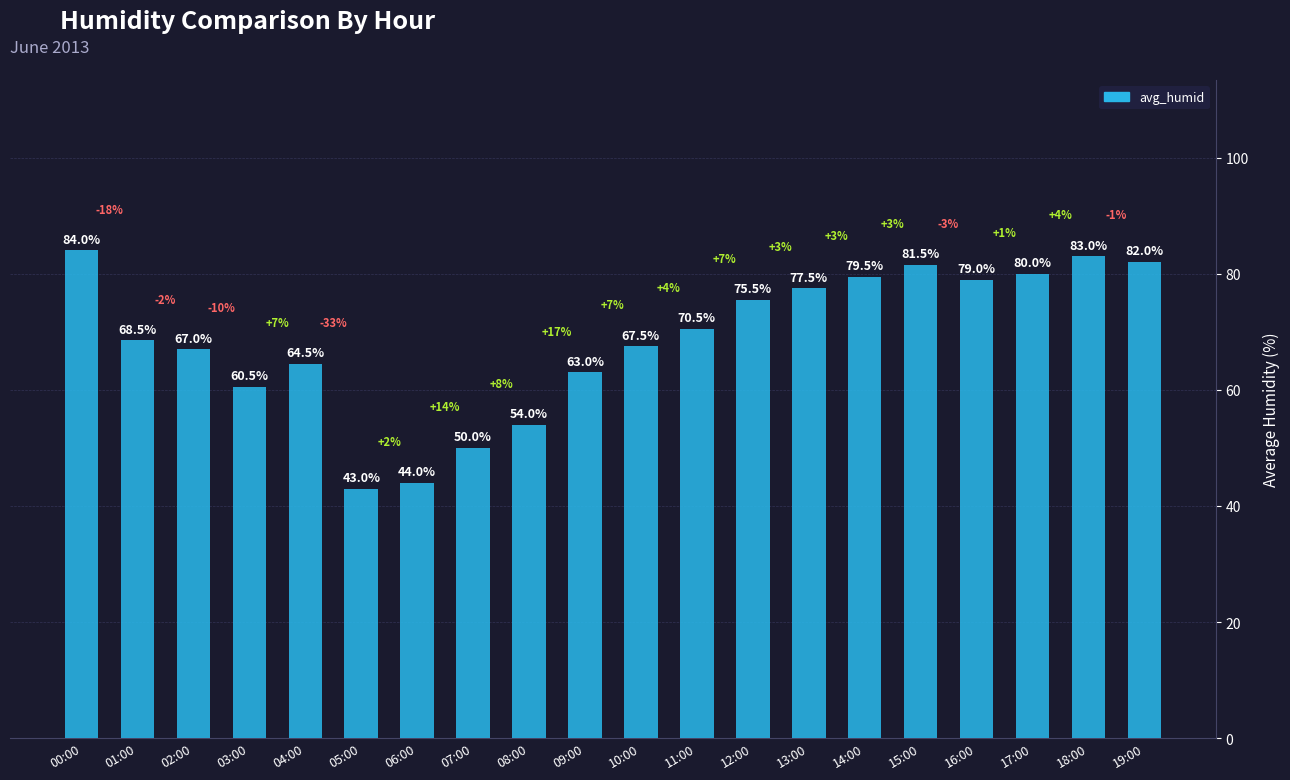

At which category does the chart reach its peak across all series?

00:00